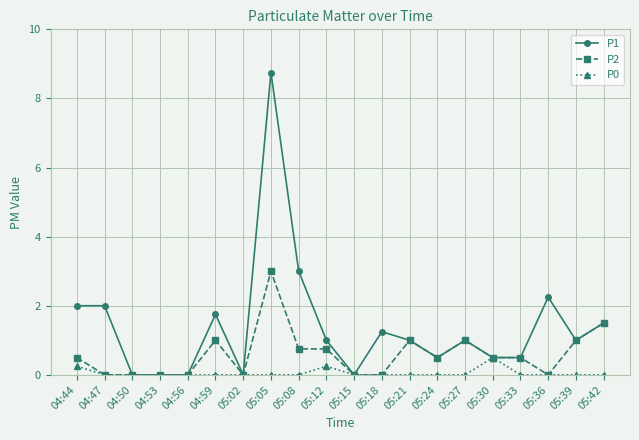

Which series has the largest total across all categories?

P1